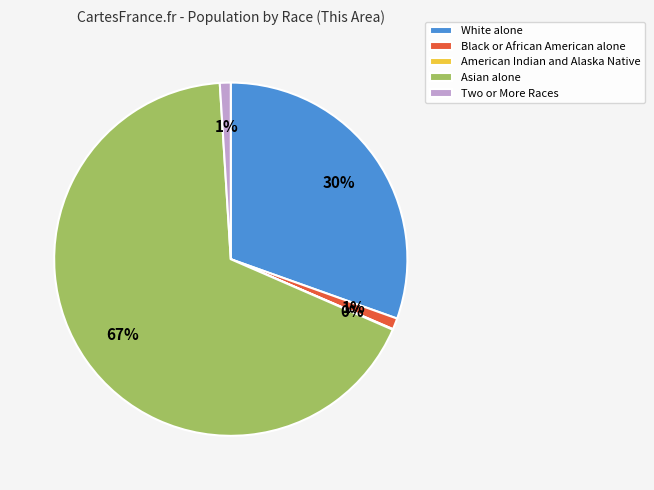

What is the largest slice in the pie chart?

Asian alone